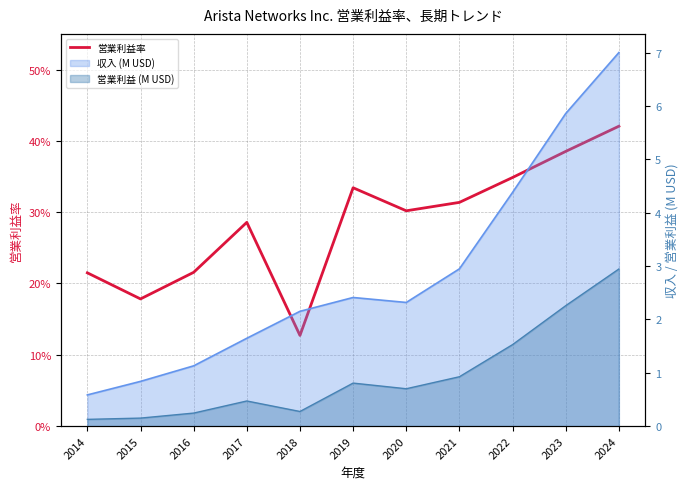

At which category does the data reach its first local valley?

2015